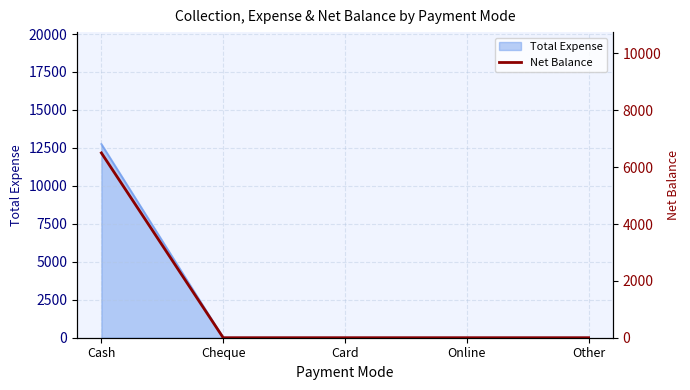

How many data points are above 0?

1